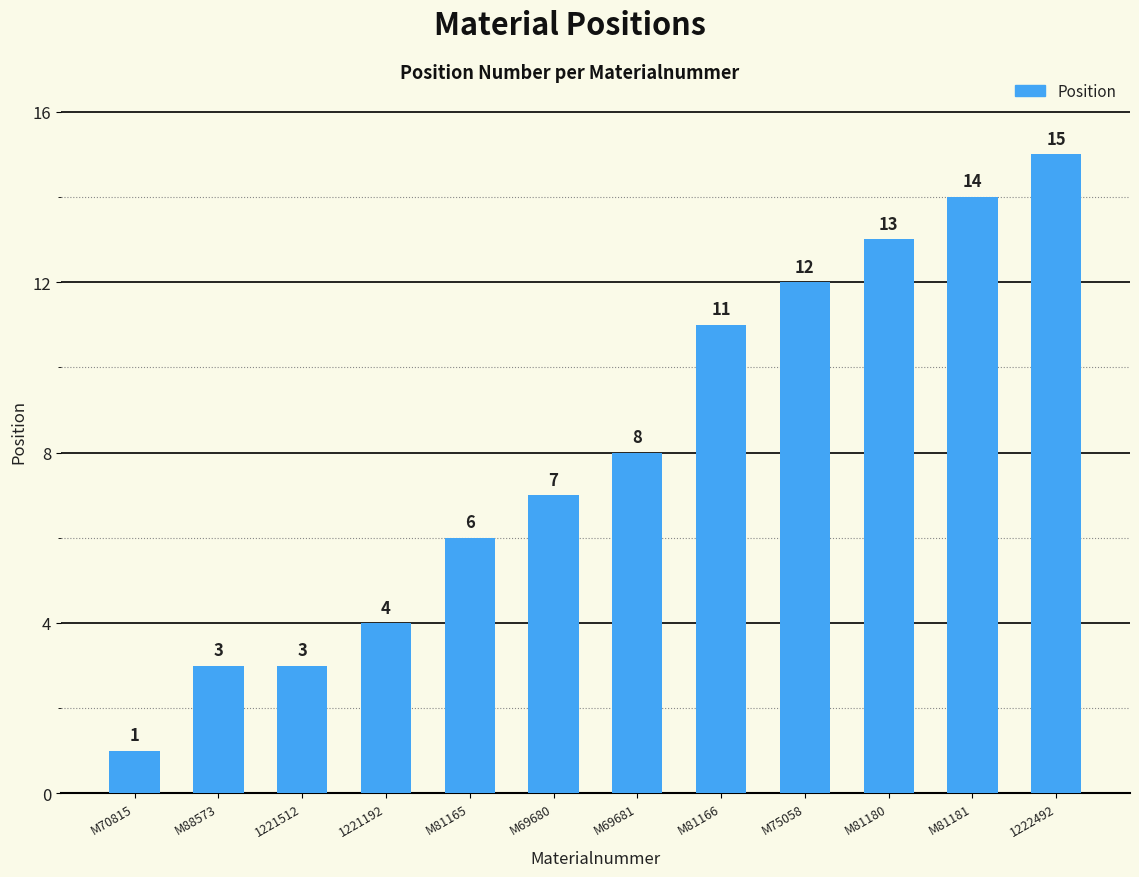

What is the greatest value displayed?

15